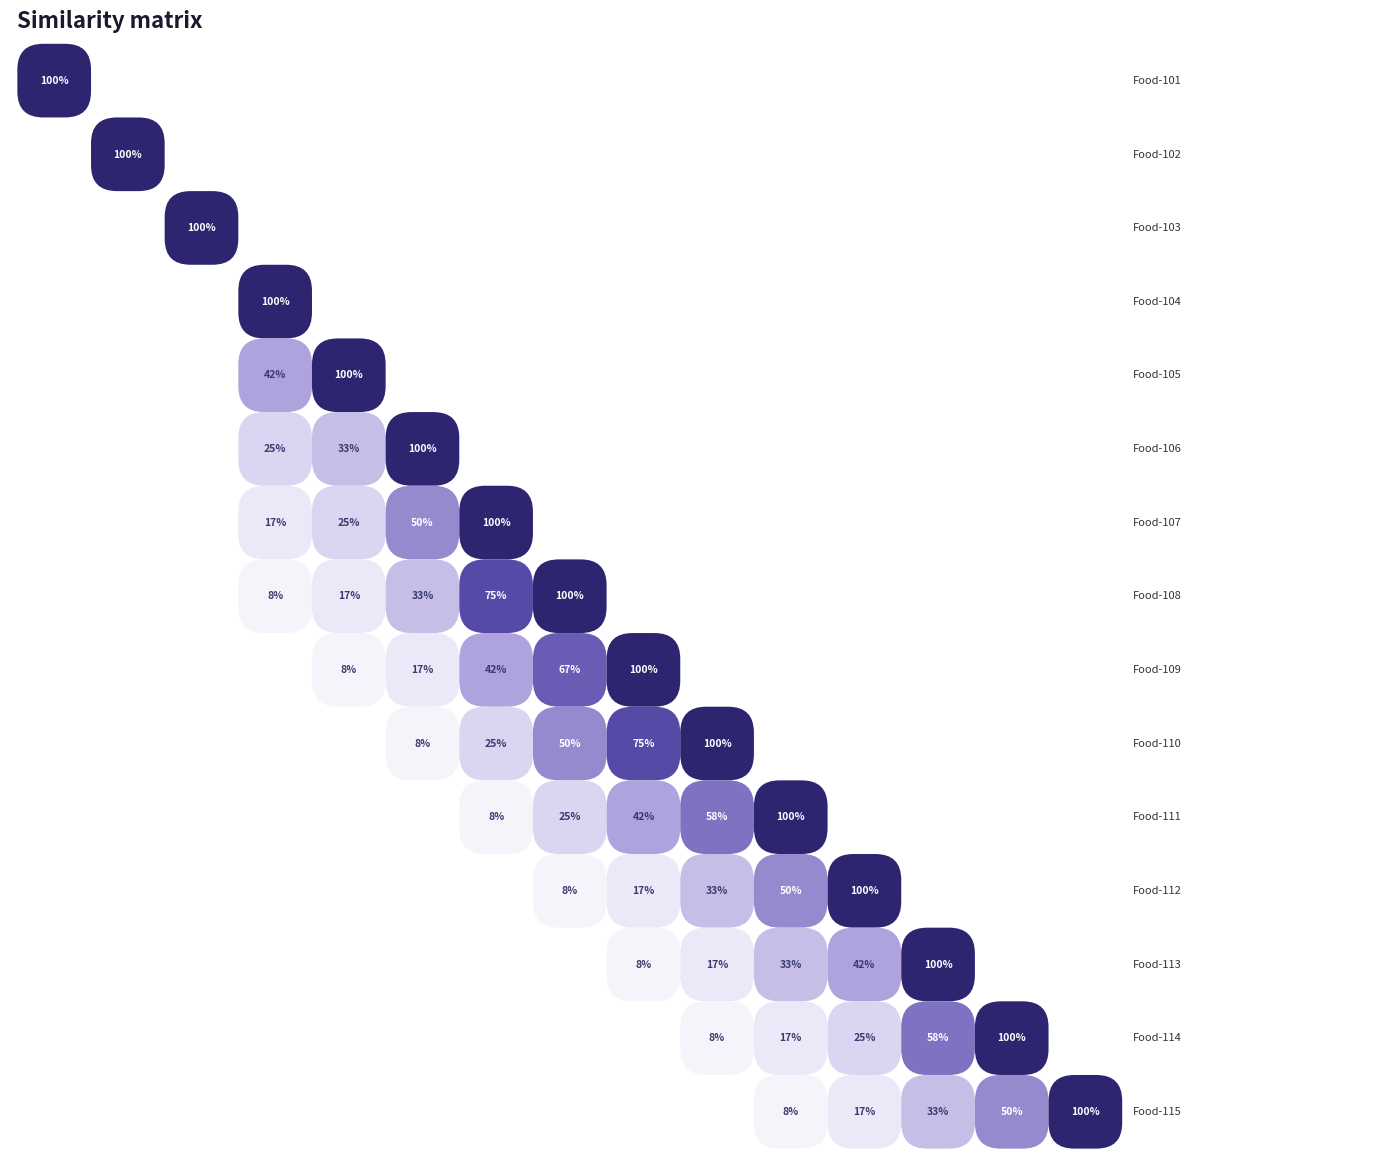

Rank the categories by 106 value from highest to lowest.

106, 107, 105, 108, 104, 109, 110, 101, 102, 103, 111, 112, 113, 114, 115